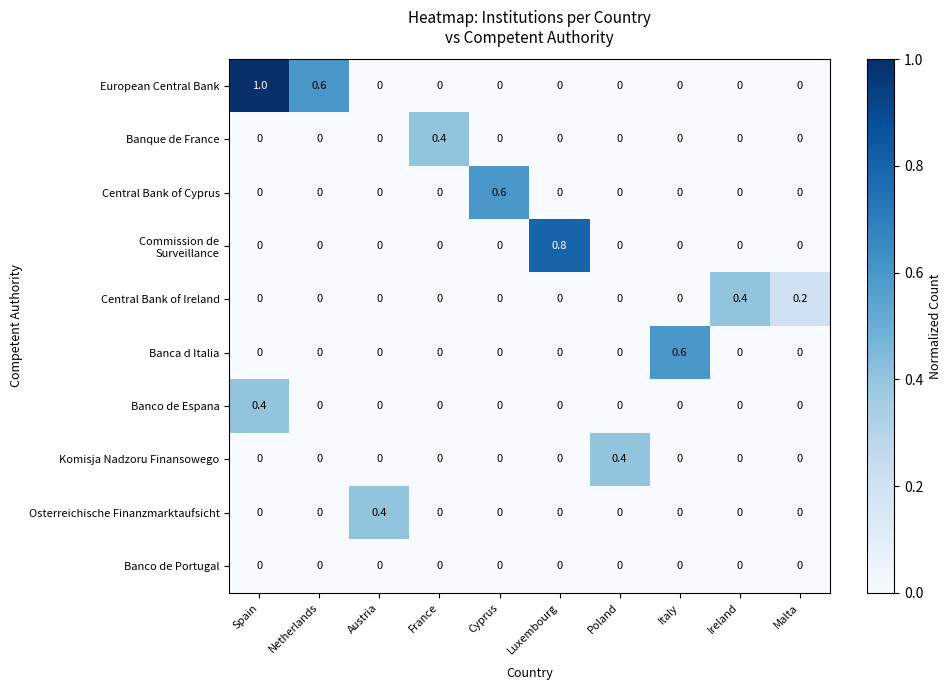

Count the Central Bank of Cyprus values in the range 0 to 1.

10